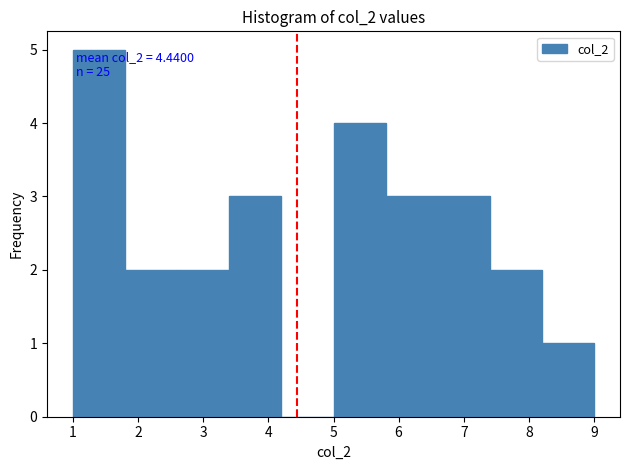

Which range on the x-axis has the tallest bar?

1.0 to 1.8